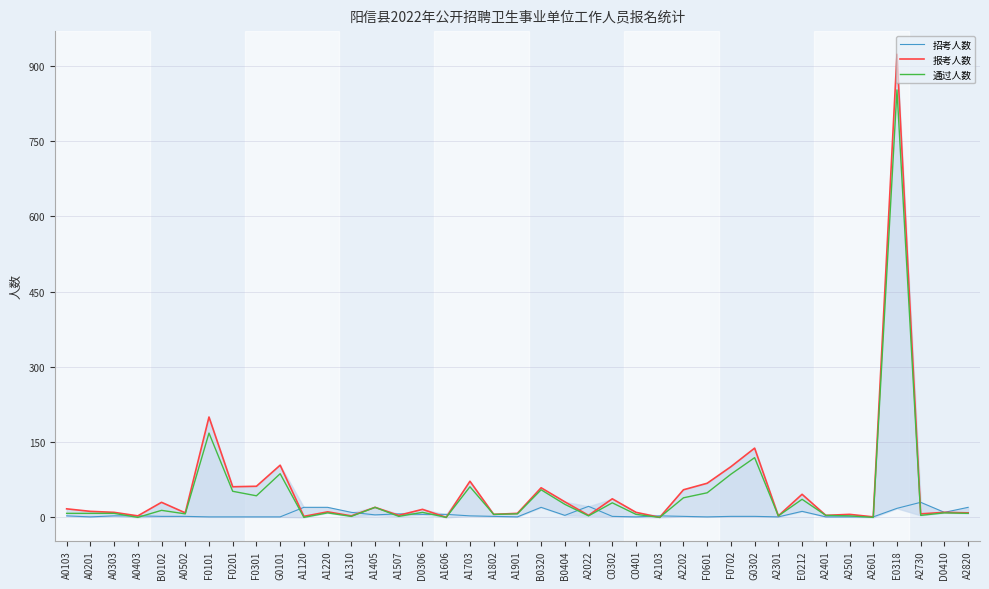

List the series in order of their overall mean, lowest first.

招考人数, 通过人数, 报考人数